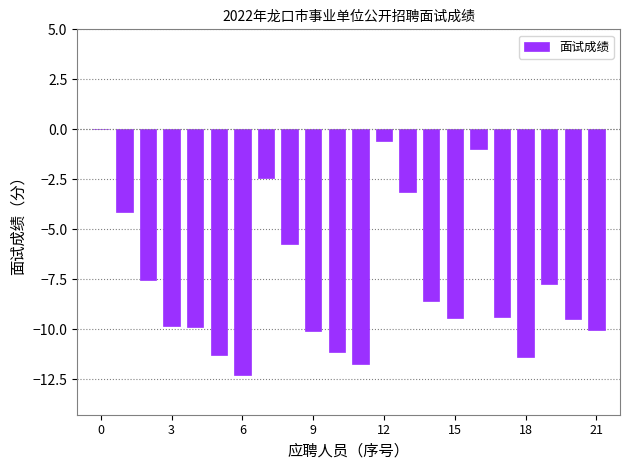

Count the number of categories in the chart.

22